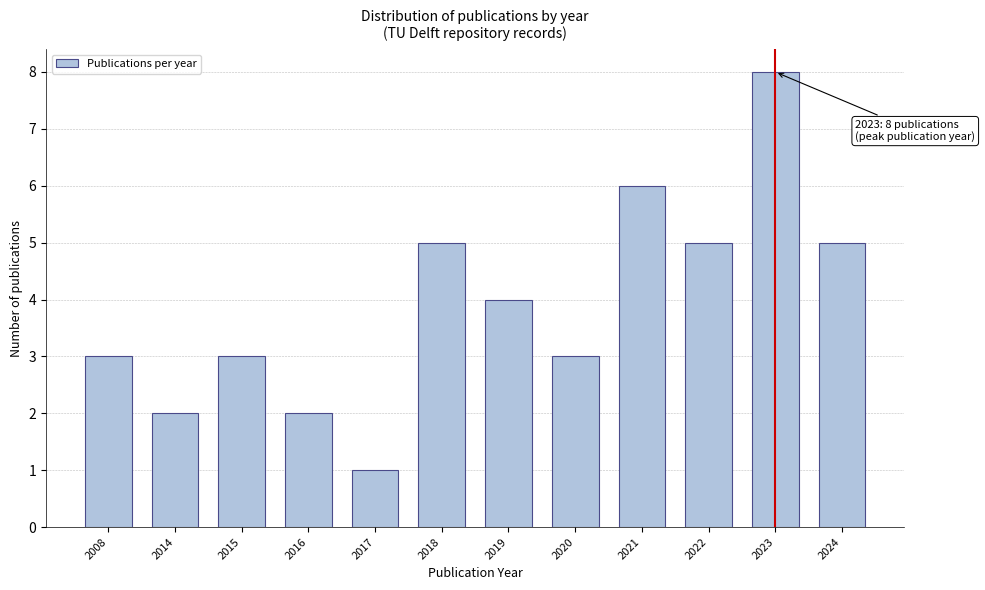

Reading left to right, list all the values displayed in this chart.

2008=3	2014=2	2015=3	2016=2	2017=1	2018=5	2019=4	2020=3	2021=6	2022=5	2023=8	2024=5